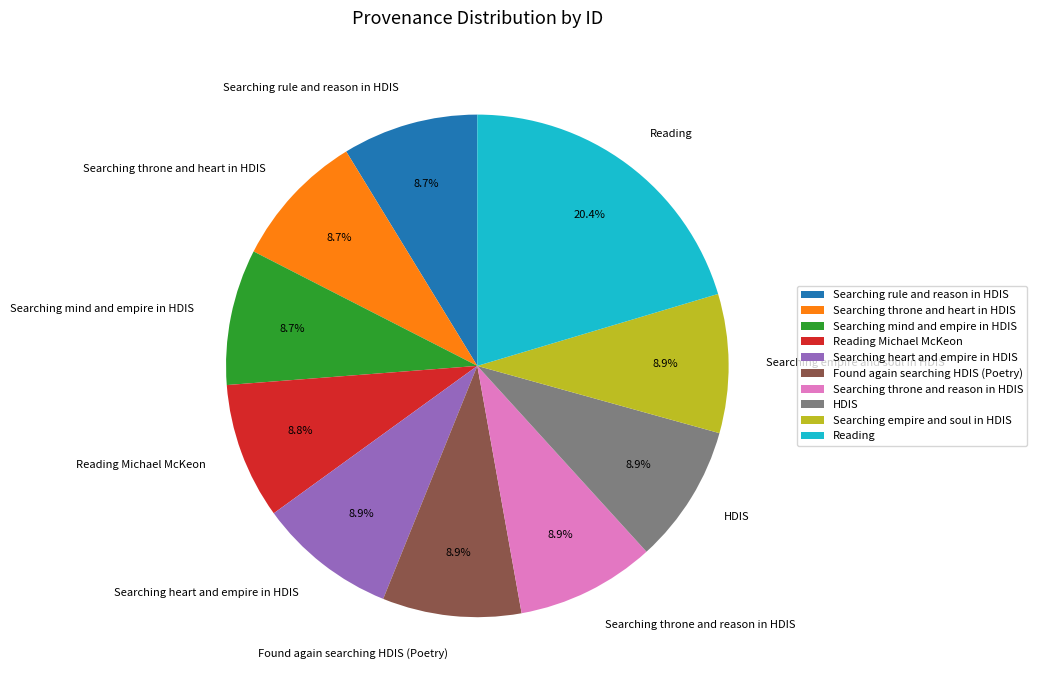

Which category has the biggest portion of the pie?

Reading